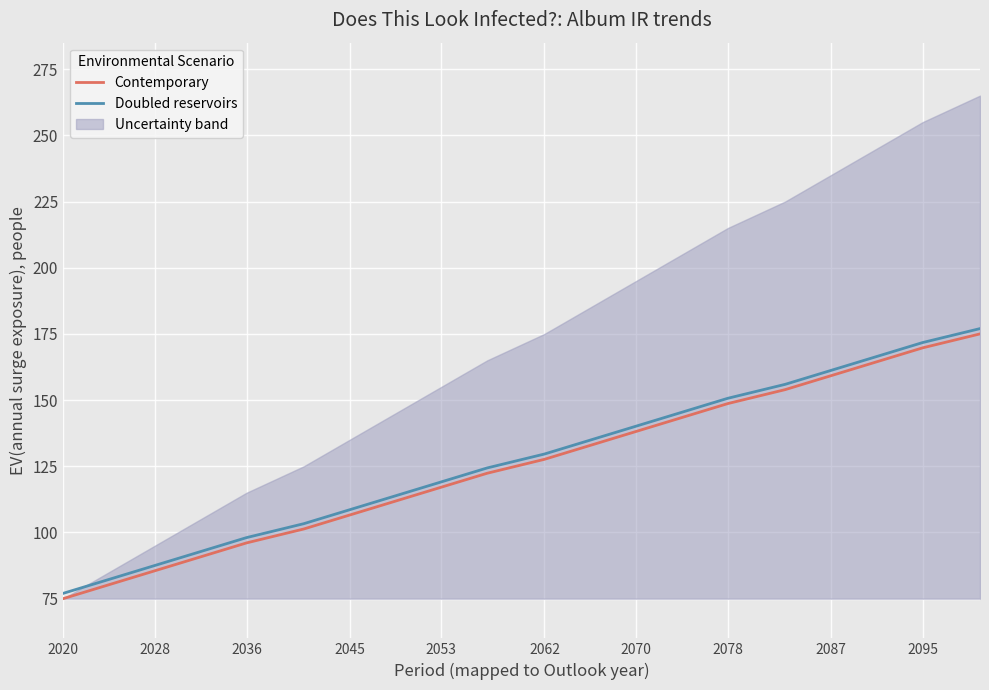

True or false: Contemporary has more than 1 points higher than both neighbors.

False